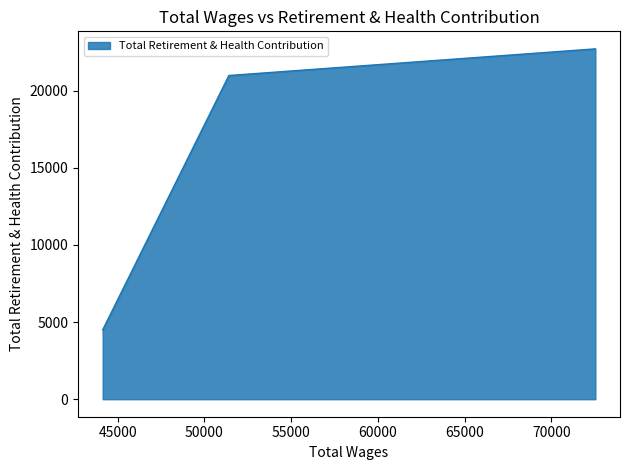

How many lines are shown in the chart?

1